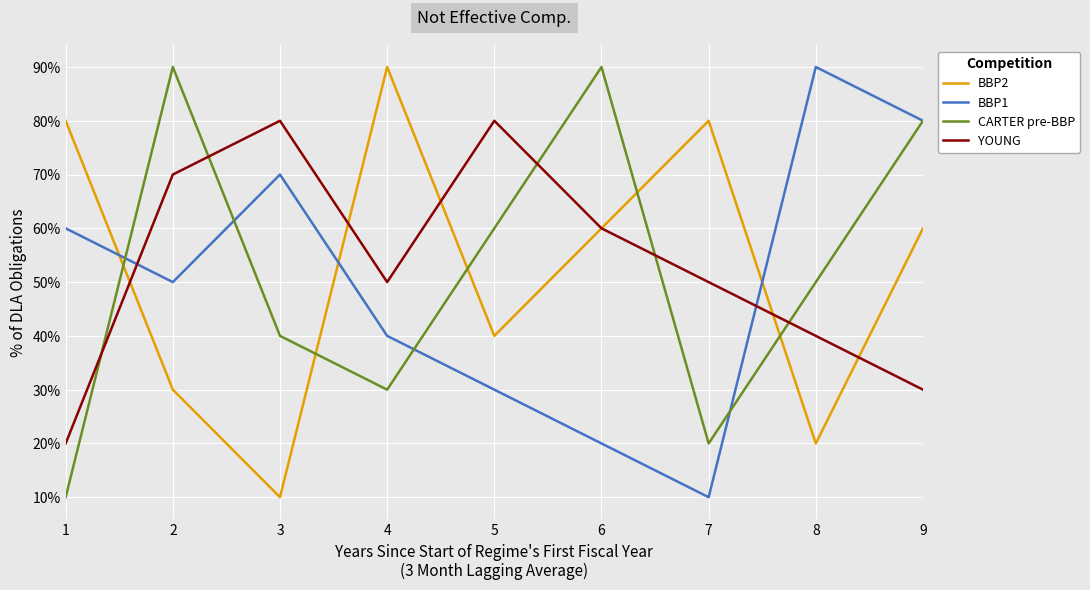

What are all the series names shown in the legend?

BBP2, BBP1, CARTER pre-BBP, YOUNG